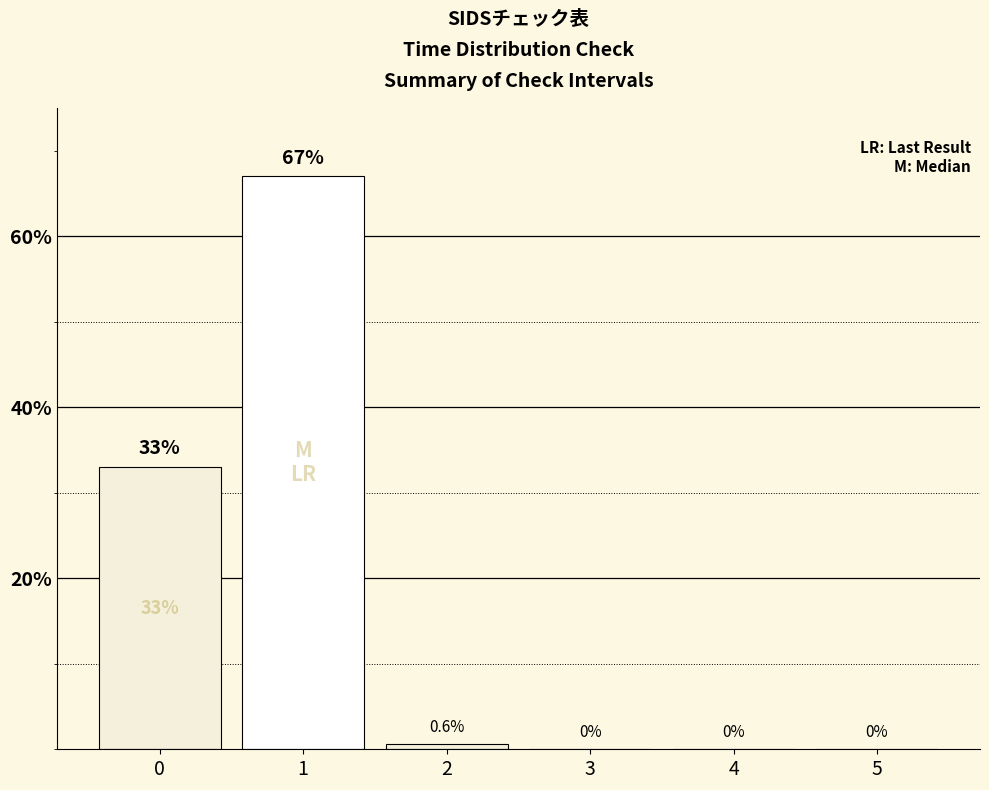

What is the sum of all values?

100.6